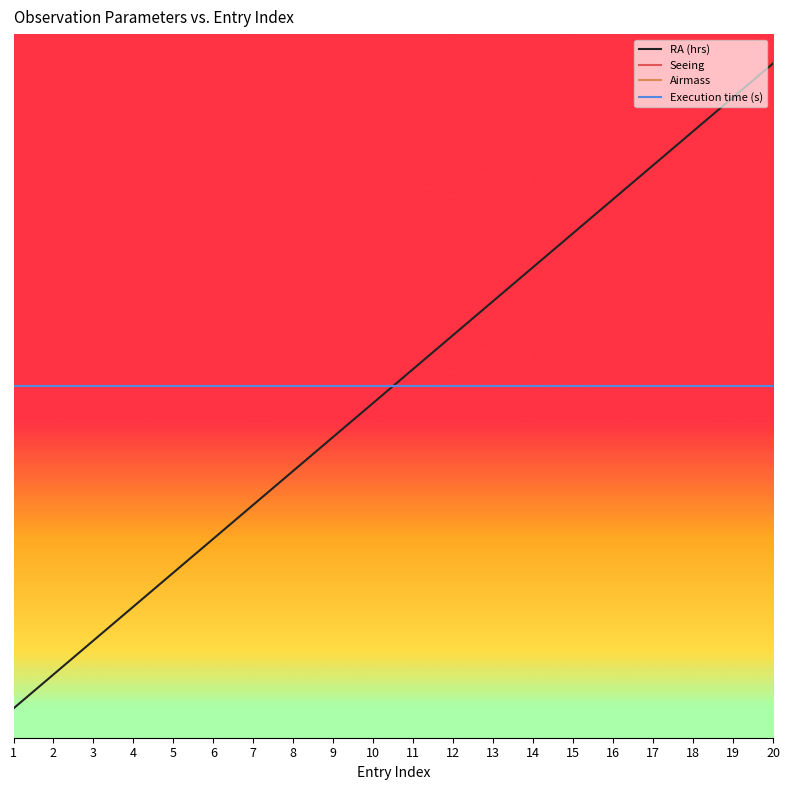

Which series ends up on top after the final intersection of RA (hrs) and Seeing?

RA (hrs)